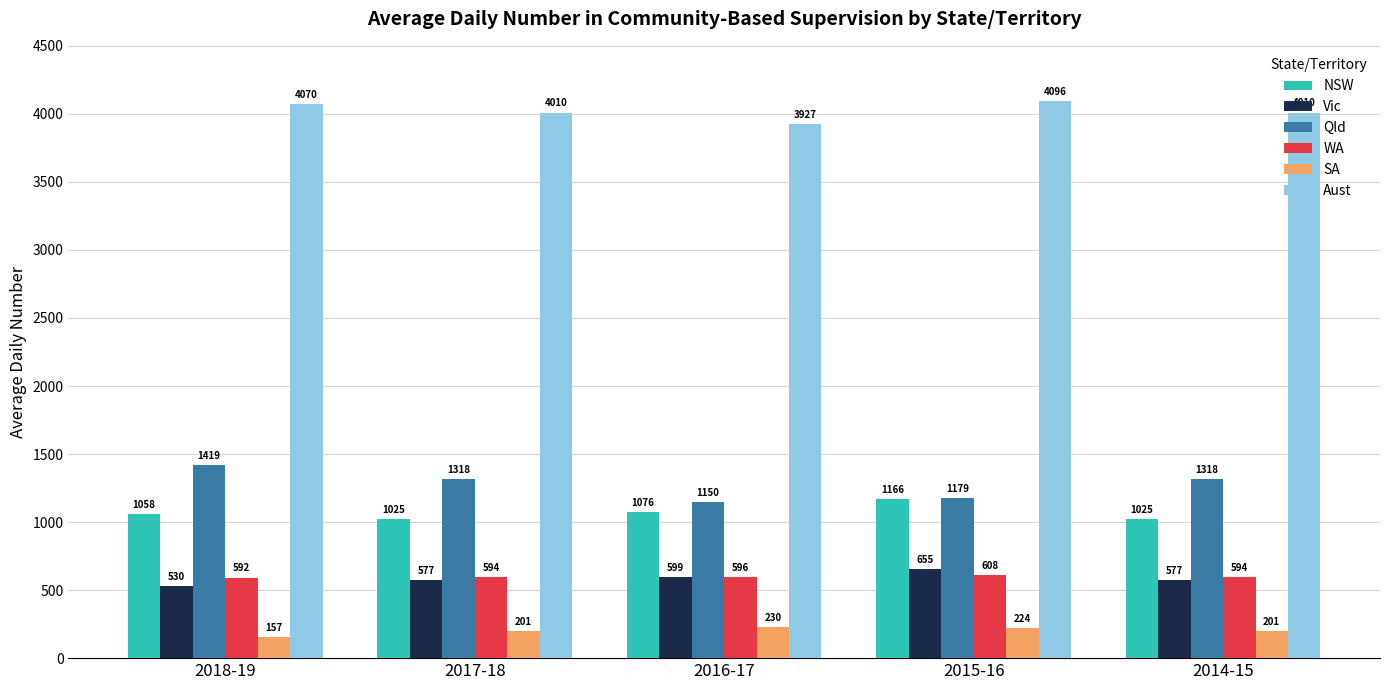

What is the value of the NSW bar at the 1st from the left?

1058.0